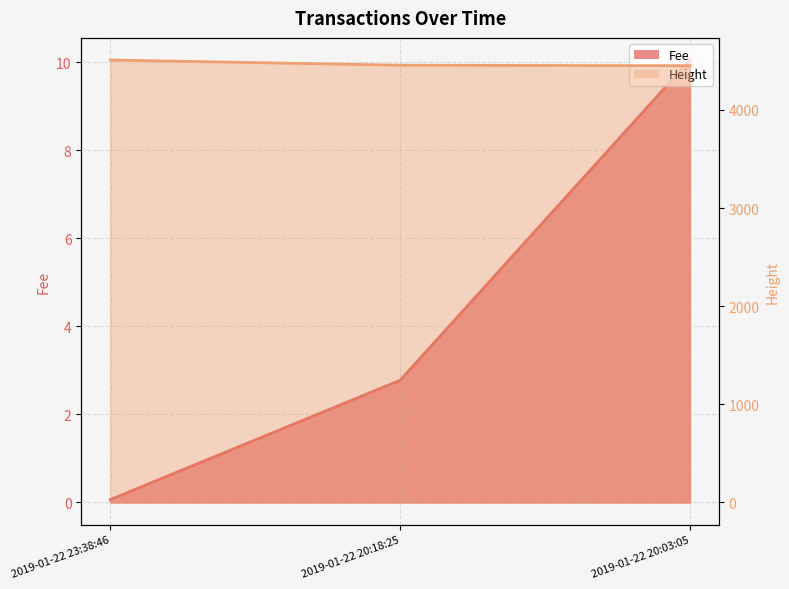

Is it true that Fee equals 2.8 at 2019-01-22 20:18:25?

True